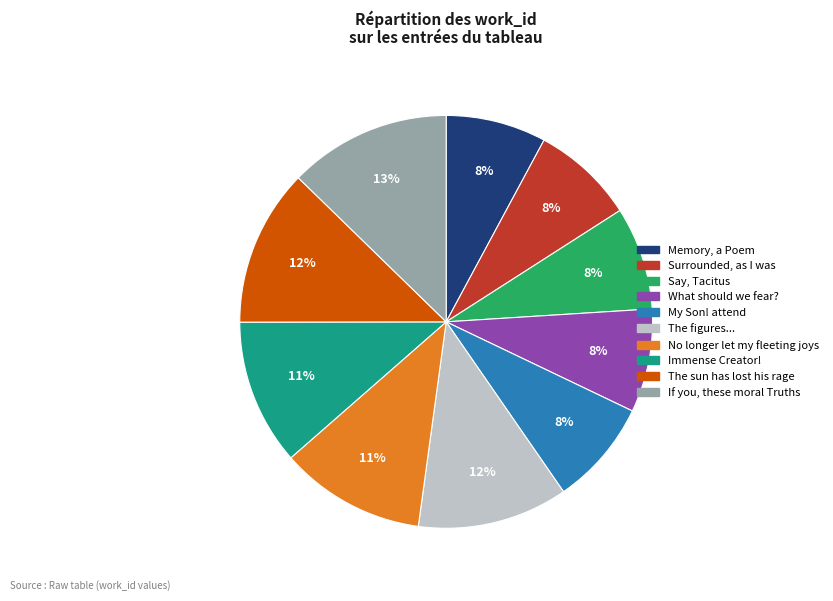

To the nearest percent, what is the average slice percentage?

10%